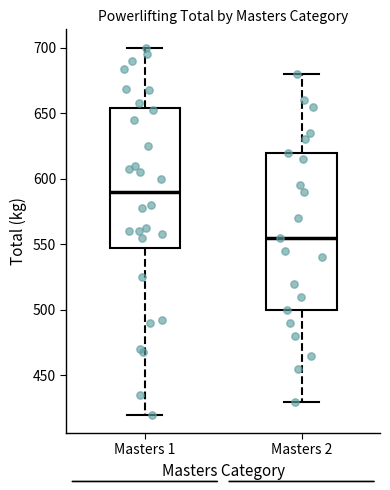

Reading left to right, transcribe this box plot: for each box, give where its median line is, the range the box spans, and where its two whiskers end, as read against the y-axis. The values are not printed on the chart, so give them approximately, as read against the axis.

Masters 1: median 590, box 550 to 655, whiskers 420 to 700
Masters 2: median 555, box 500 to 620, whiskers 430 to 680